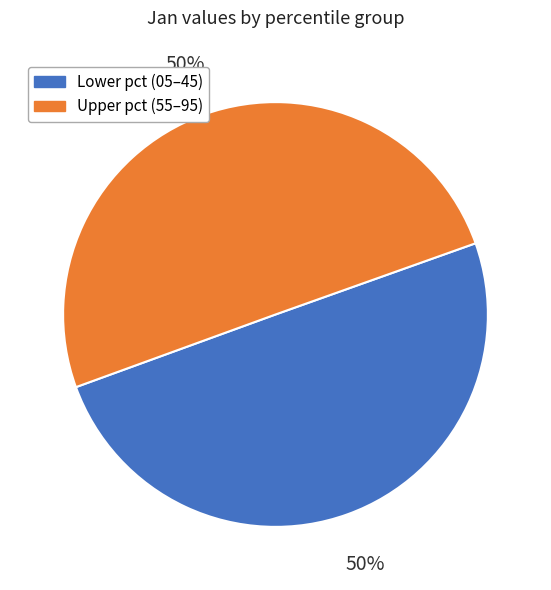

To the nearest percent, what is the average slice percentage?

50%